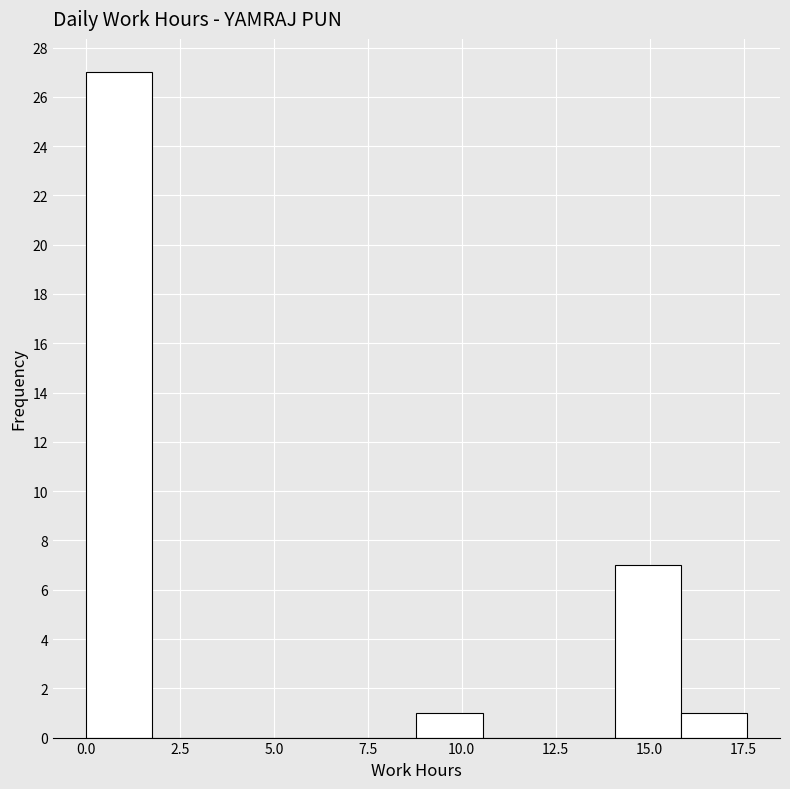

Around what value on the x-axis is the tallest bar? Give the approximate position of its centre, as read against the axis.

1.0